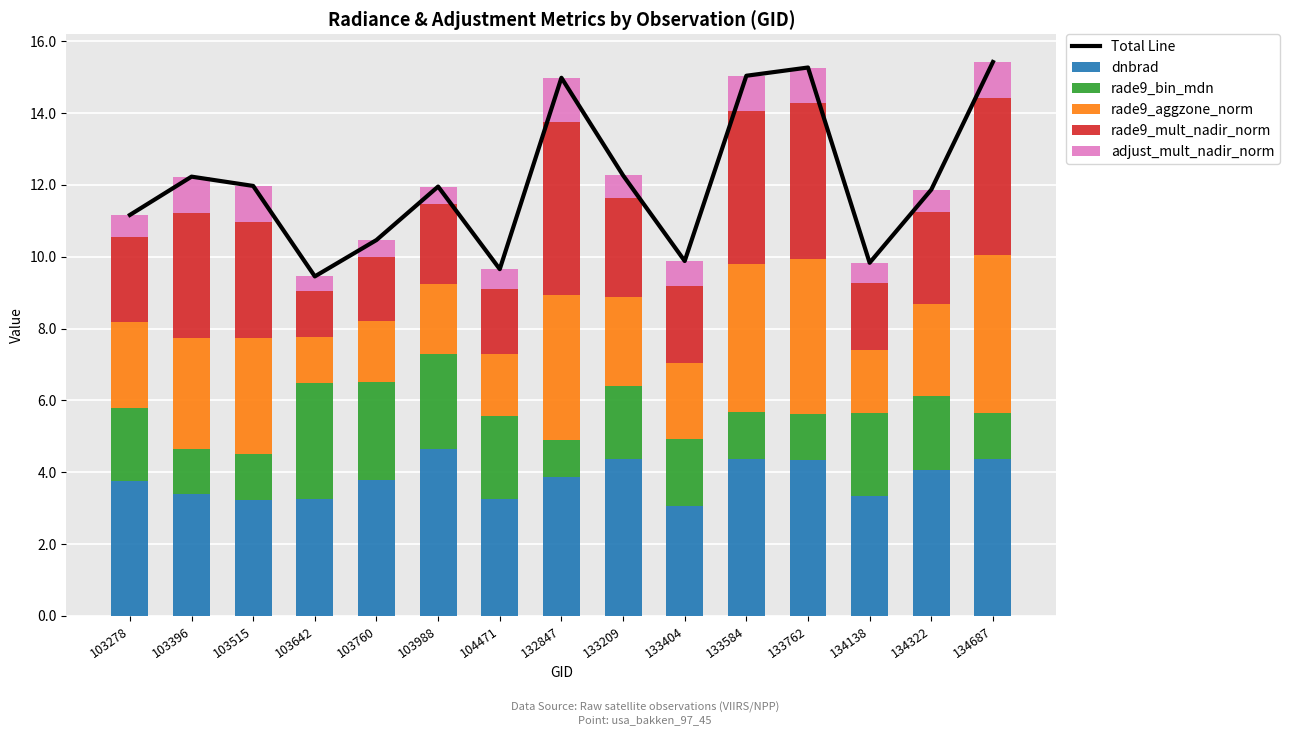

Reading left to right, transcribe all the data shown in this chart.

Total Line: 103278=11.2	103396=12.2	103515=12.0	103642=9.5	103760=10.5	103988=12.0	104471=9.7	132847=15.0	133209=12.3	133404=9.9	133584=15.0	133762=15.3	134138=9.8	134322=11.9	134687=15.4
dnbrad: 103278=3.8	103396=3.4	103515=3.2	103642=3.2	103760=3.8	103988=4.6	104471=3.2	132847=3.9	133209=4.4	133404=3.1	133584=4.4	133762=4.3	134138=3.4	134322=4.1	134687=4.4
rade9_bin_mdn: 103278=2.0	103396=1.3	103515=1.3	103642=3.2	103760=2.7	103988=2.7	104471=2.3	132847=1.0	133209=2.0	133404=1.8	133584=1.3	133762=1.3	134138=2.3	134322=2.0	134687=1.3
rade9_aggzone_norm: 103278=2.4	103396=3.1	103515=3.2	103642=1.3	103760=1.7	103988=1.9	104471=1.7	132847=4.0	133209=2.5	133404=2.1	133584=4.1	133762=4.3	134138=1.8	134322=2.6	134687=4.4
rade9_mult_nadir_norm: 103278=2.4	103396=3.5	103515=3.2	103642=1.3	103760=1.8	103988=2.2	104471=1.8	132847=4.8	133209=2.8	133404=2.1	133584=4.3	133762=4.3	134138=1.9	134322=2.6	134687=4.4
adjust_mult_nadir_norm: 103278=0.6	103396=1.0	103515=1.0	103642=0.4	103760=0.5	103988=0.5	104471=0.6	132847=1.2	133209=0.6	133404=0.7	133584=1.0	133762=1.0	134138=0.6	134322=0.6	134687=1.0